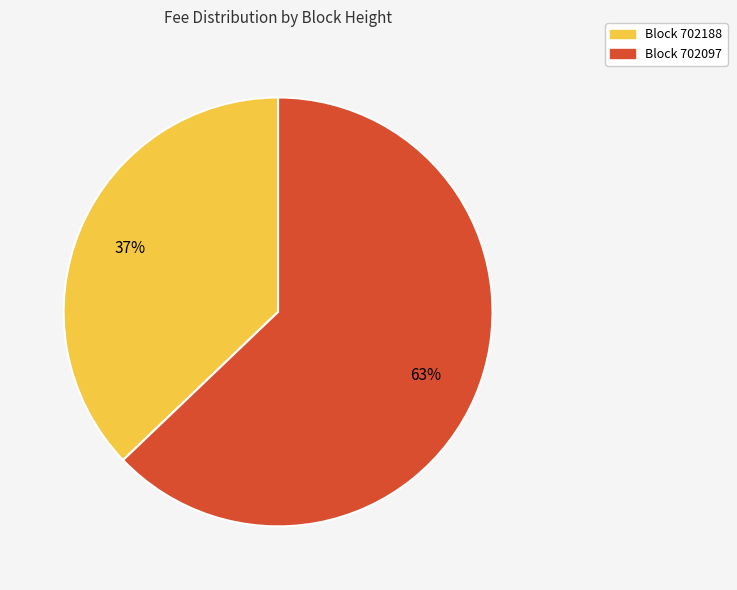

To the nearest percent, what is the average slice percentage?

50%